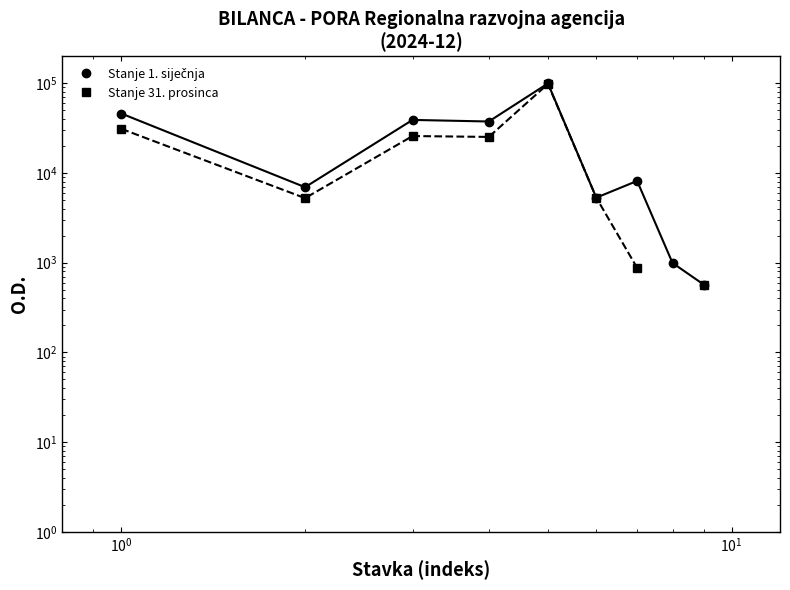

What is the difference between the maximum and minimum values in the Stanje 31. prosinca series?

97841.7